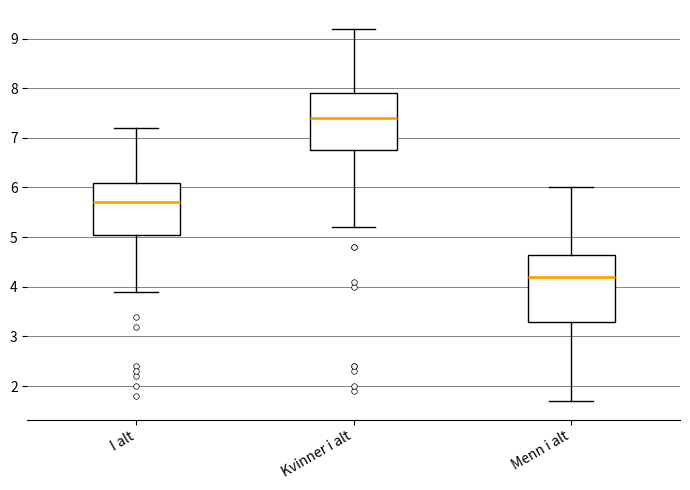

Reading left to right, transcribe this box plot: for each box, give where its median line is, the range the box spans, and where its two whiskers end, as read against the y-axis. The values are not printed on the chart, so give them approximately, as read against the axis.

I alt: median 5.7, box 5.1 to 6.1, whiskers 3.9 to 7.2
Kvinner i alt: median 7.4, box 6.8 to 7.9, whiskers 5.2 to 9.2
Menn i alt: median 4.2, box 3.3 to 4.7, whiskers 1.7 to 6.0